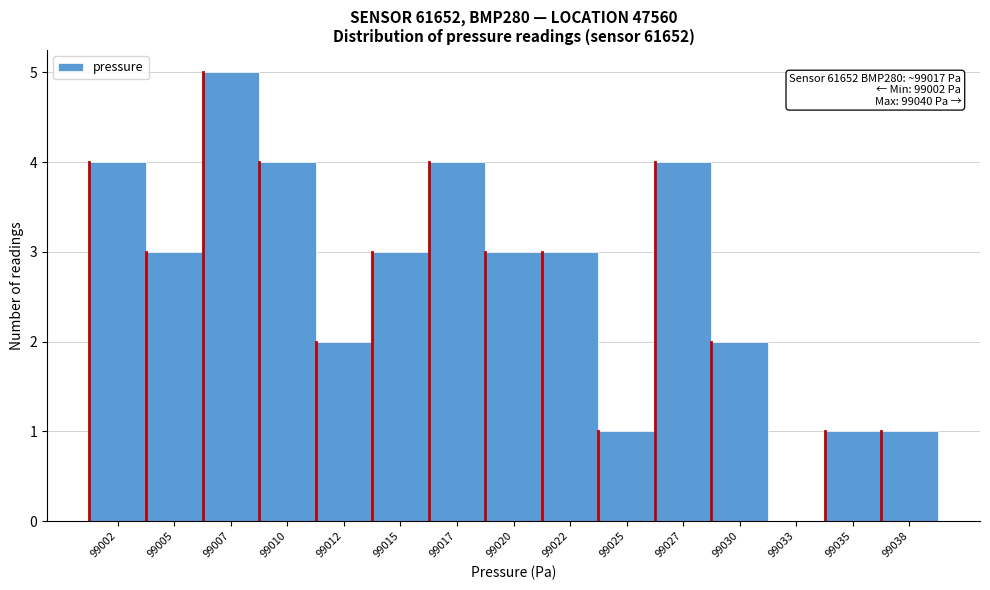

Reading left to right, list all the values displayed in this chart.

99002=4	99005=3	99007=5	99010=4	99012=2	99015=3	99017=4	99020=3	99022=3	99025=1	99027=4	99030=2	99033=0	99035=1	99038=1